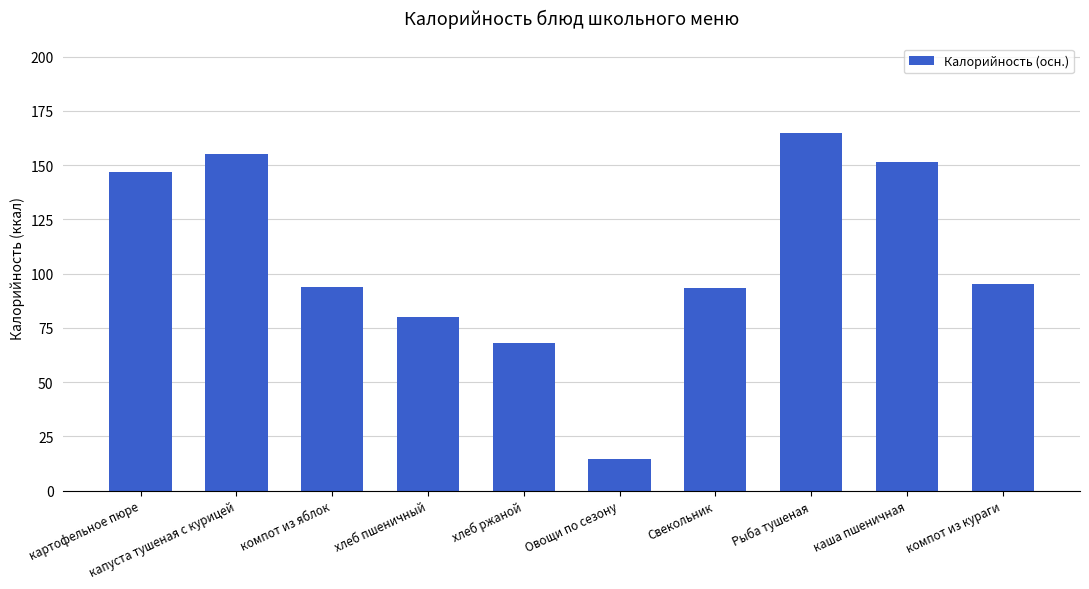

Is it true that the value at компот из яблок is 40.2?

False